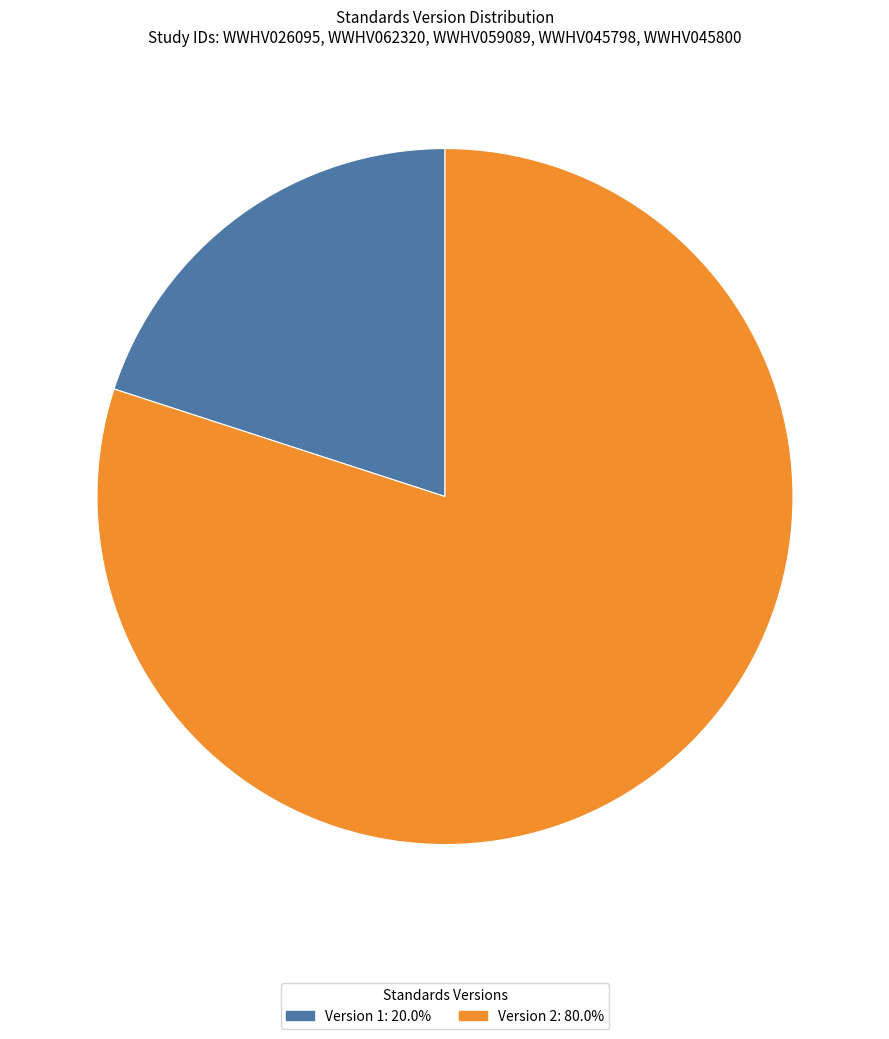

Approximately how many times larger is the value at Version 2: 80.0% compared to Version 1: 20.0%?

4.0